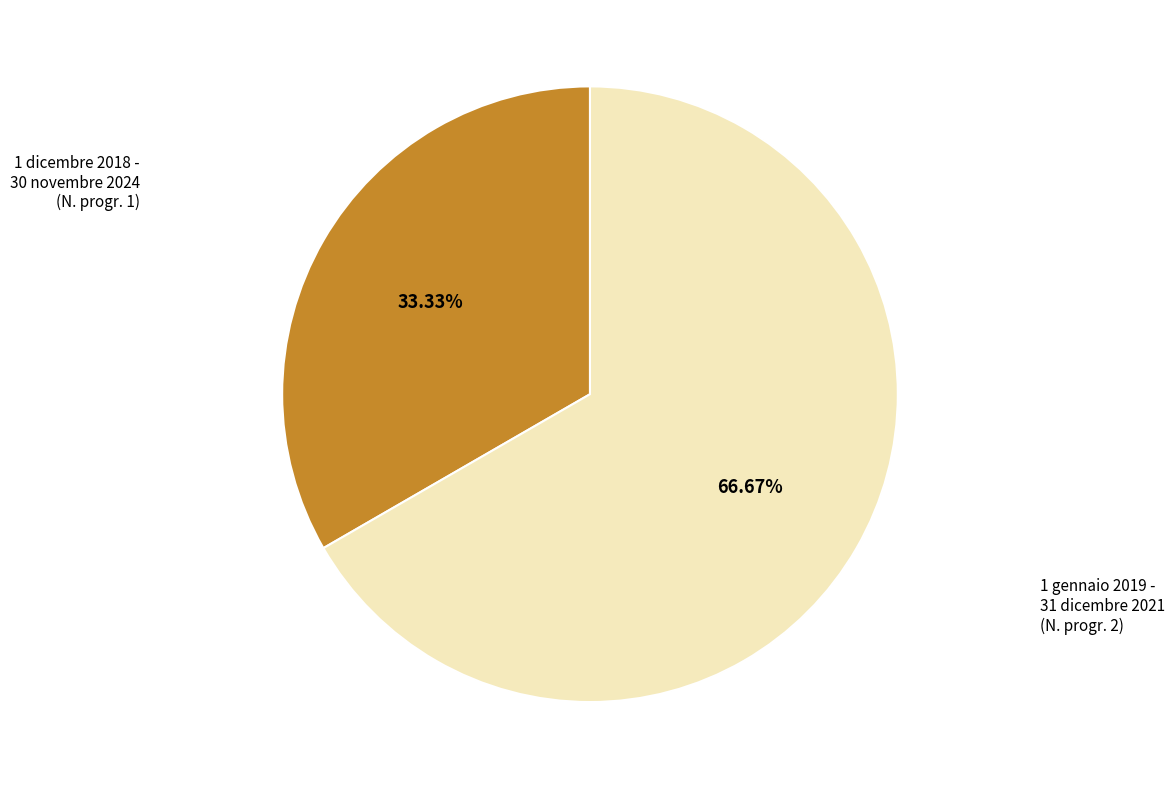

Does any single category account for the majority?

Yes